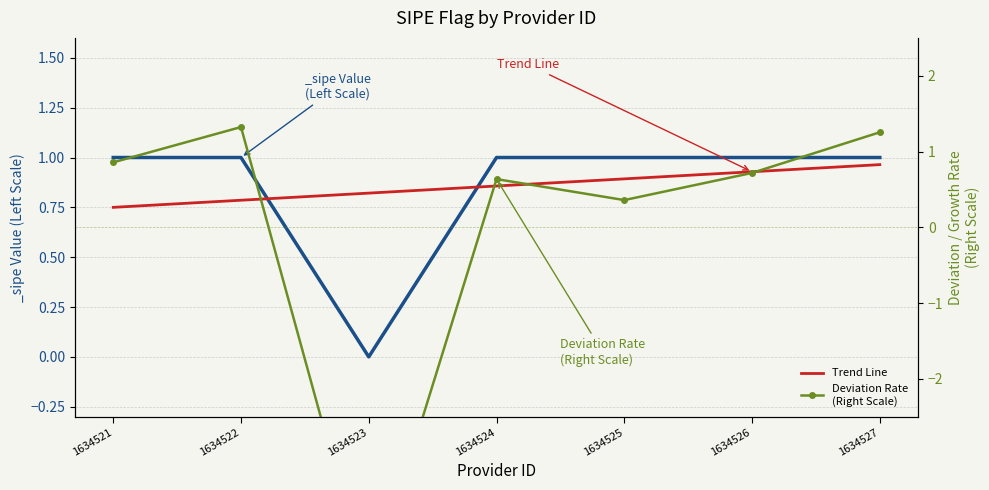

In Deviation Rate
(Right Scale), how many points are higher than both neighbors (excluding endpoints)?

2